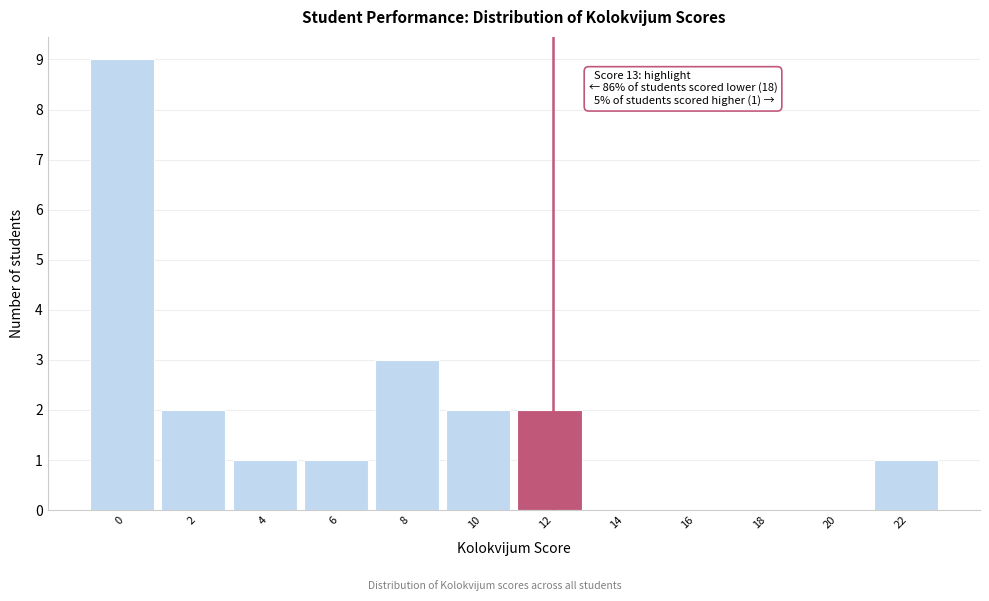

Reading right to left, what are all the values shown in this chart?

22=1	20=0	18=0	16=0	14=0	12=2	10=2	8=3	6=1	4=1	2=2	0=9